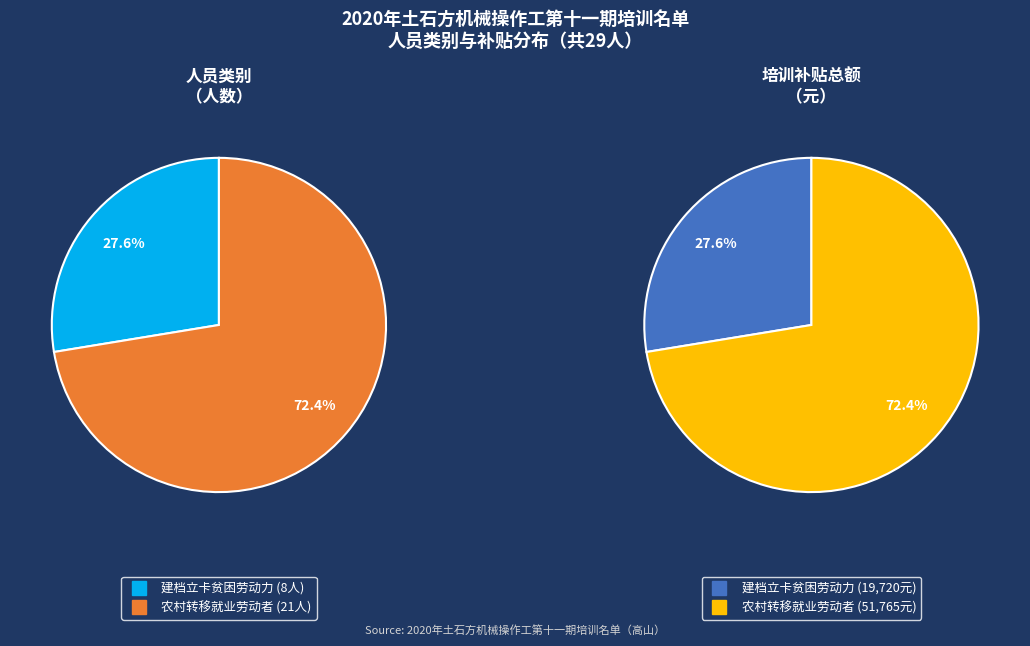

What is the total percentage of 农村转移就业劳动者 and 建档立卡贫困劳动力?

100.0%